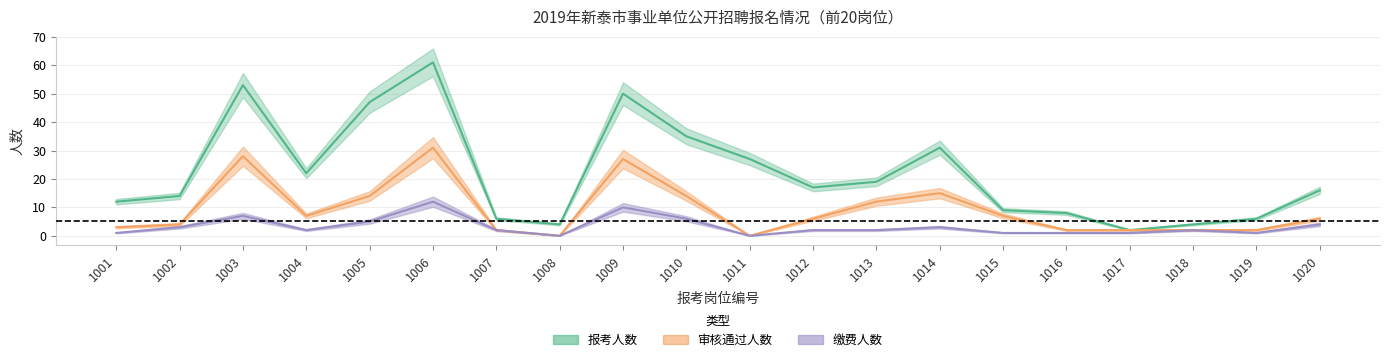

Which category has the lowest value across all series?

1008